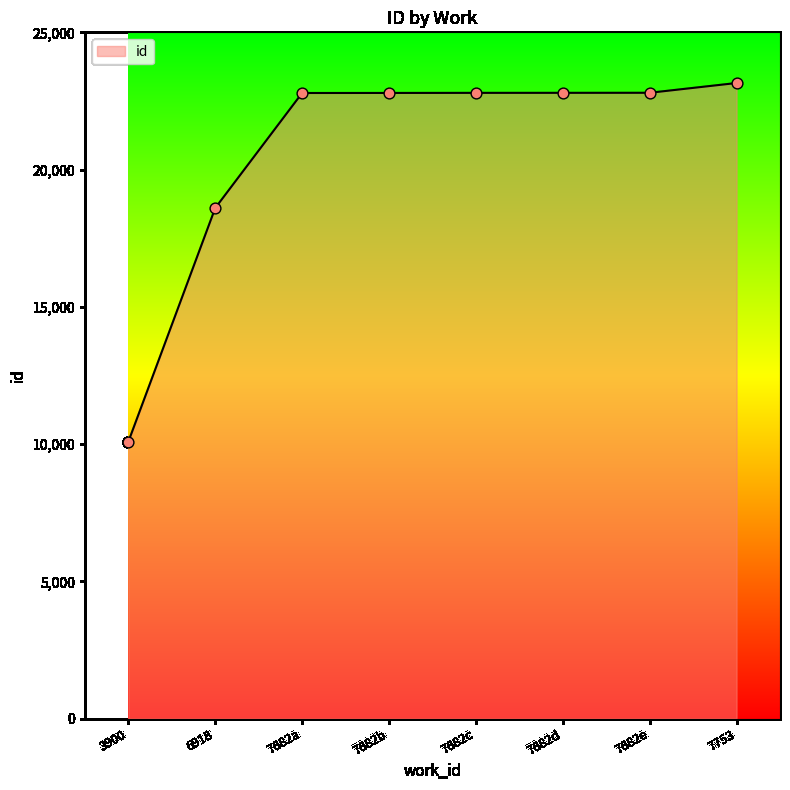

Between 7682b and 6918, which is larger?

7682b